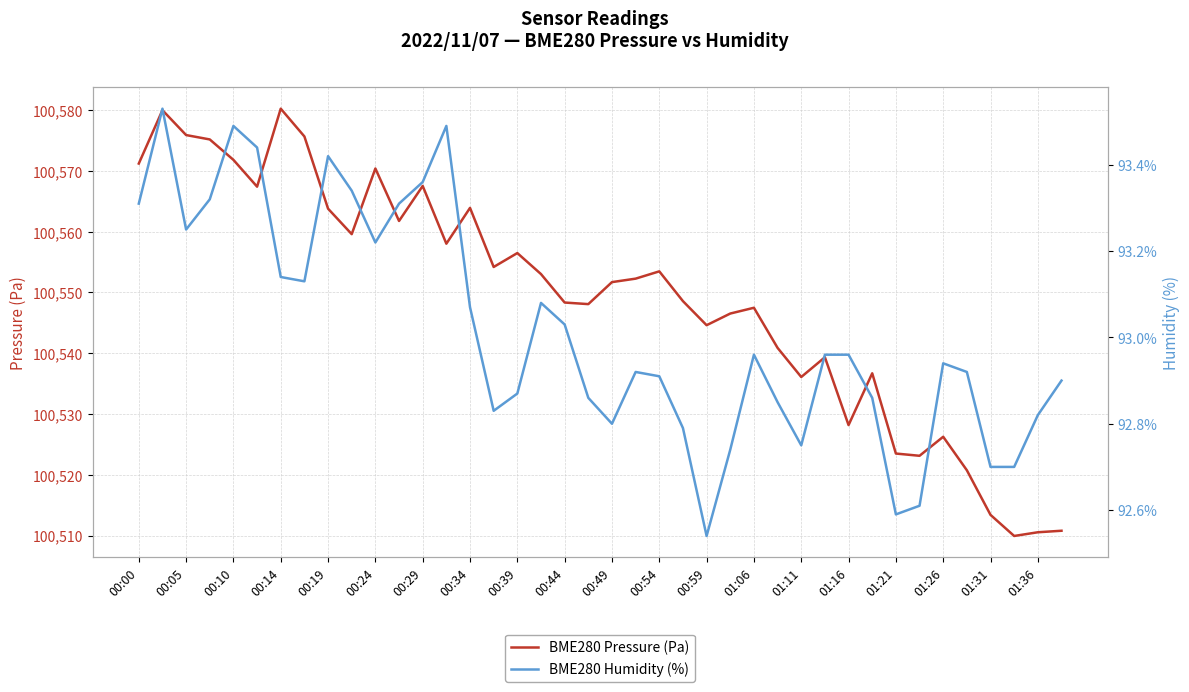

Count the number of data series in this chart.

2